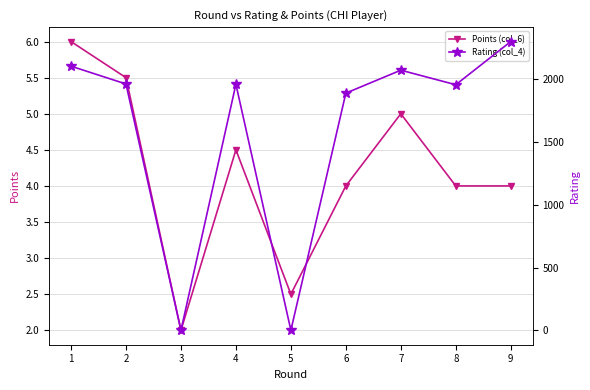

What is the difference between the Points (col_6) values at 9 and 2?

1.5